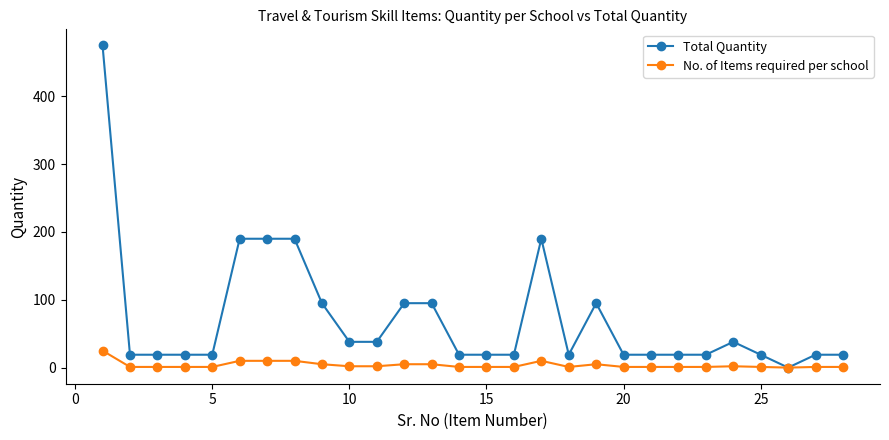

True or false: Total Quantity has more than 1 points higher than both neighbors.

True